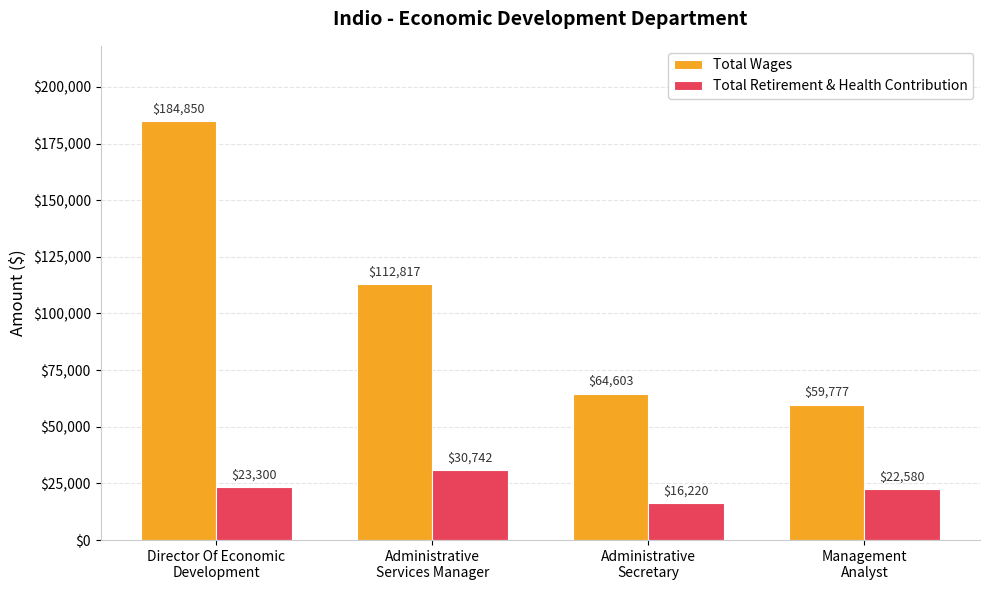

What is the total value across all series at Director Of Economic
Development?

208150